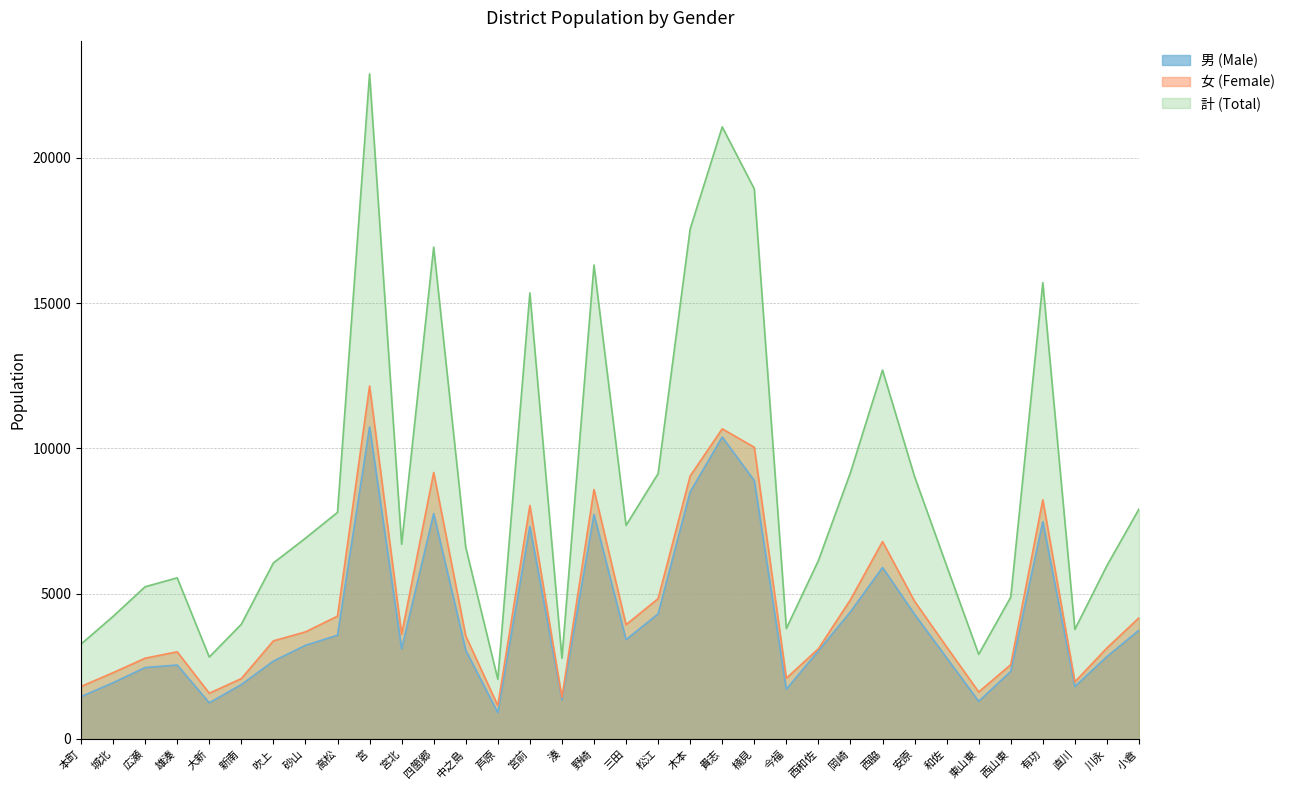

True or false: 女 (Female) and 男 (Male) cross at least once.

False